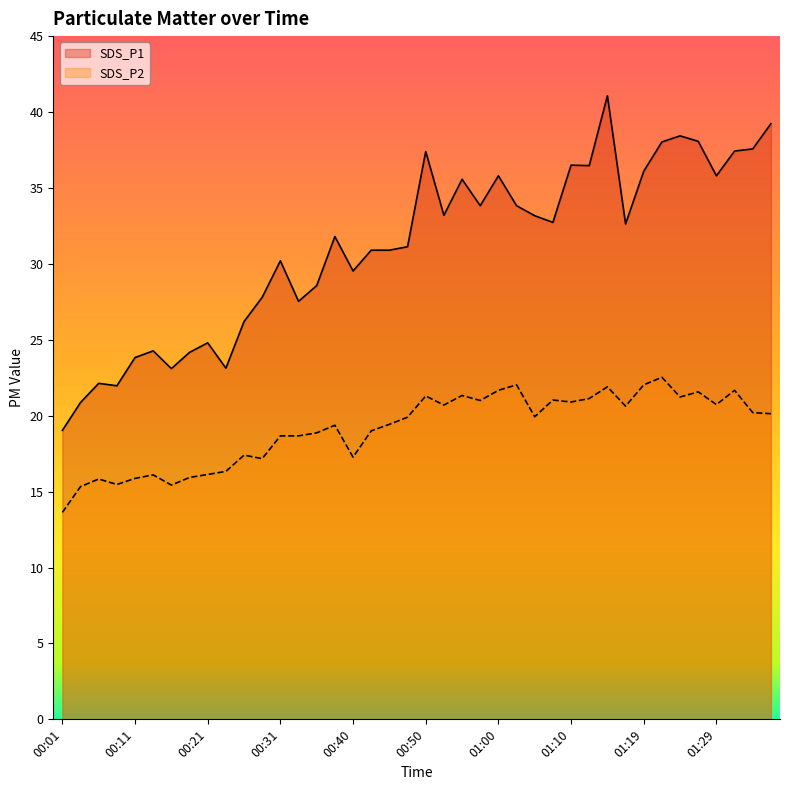

What is the total value across all series at 00:45?

50.3